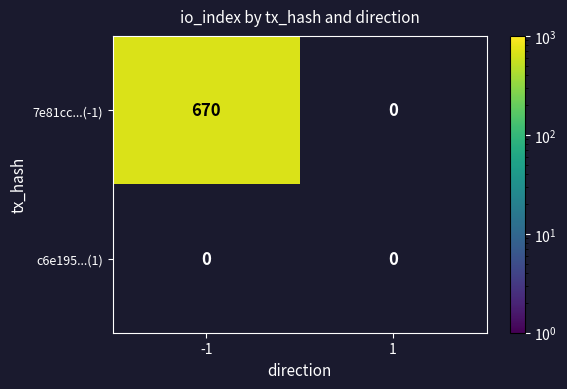

Which series has the largest total across all categories?

7e81cc008af6e064e3ddc97ed196498e377ac35